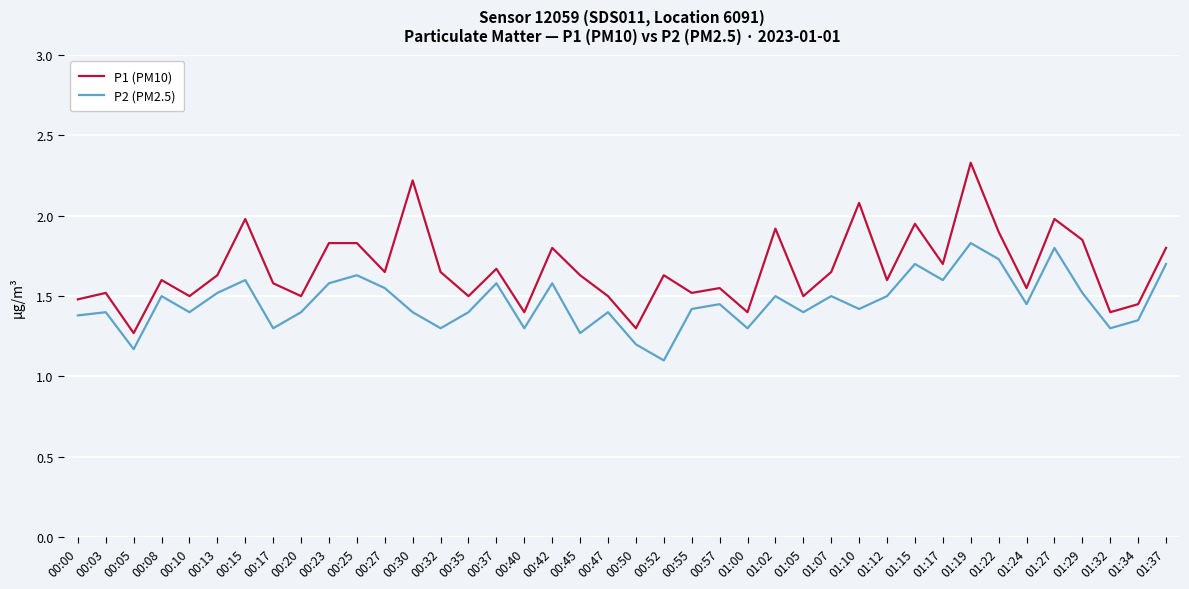

The value of P1 (PM10) at 00:45 is 1.6. True or false?

True